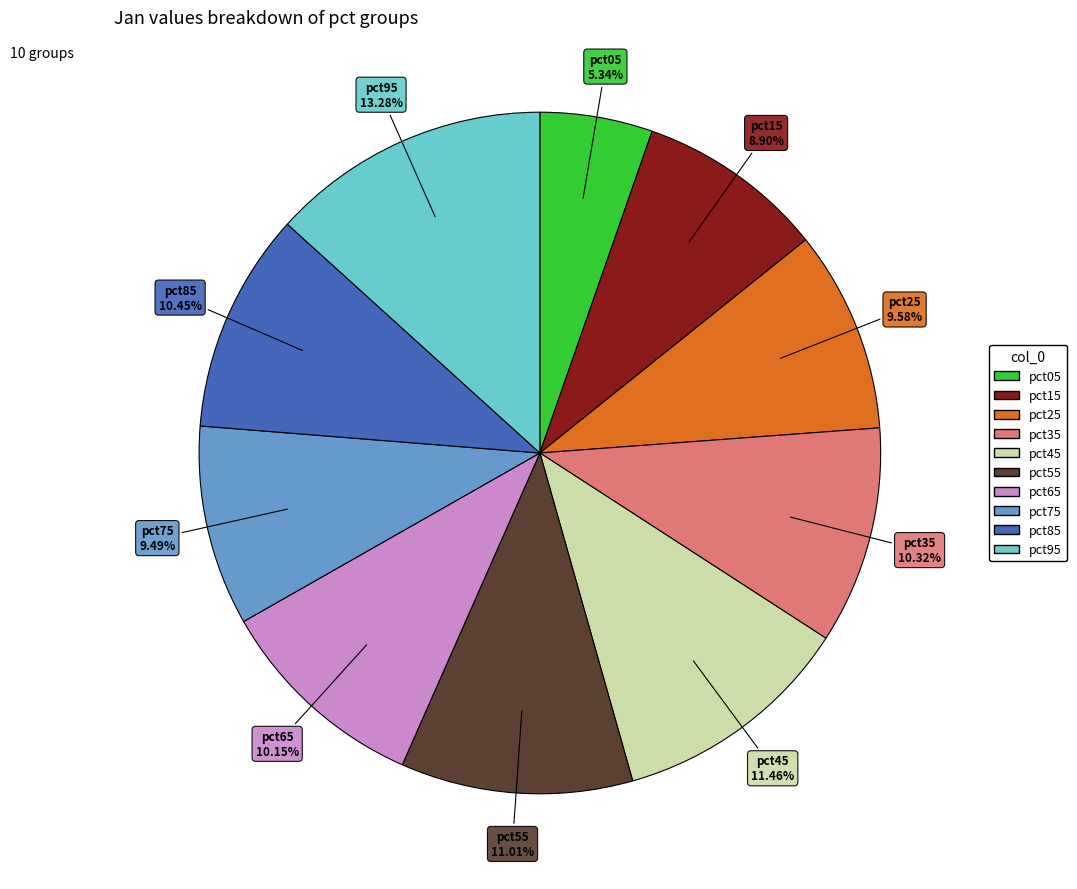

What portion of the pie excludes pct75?

90.5%